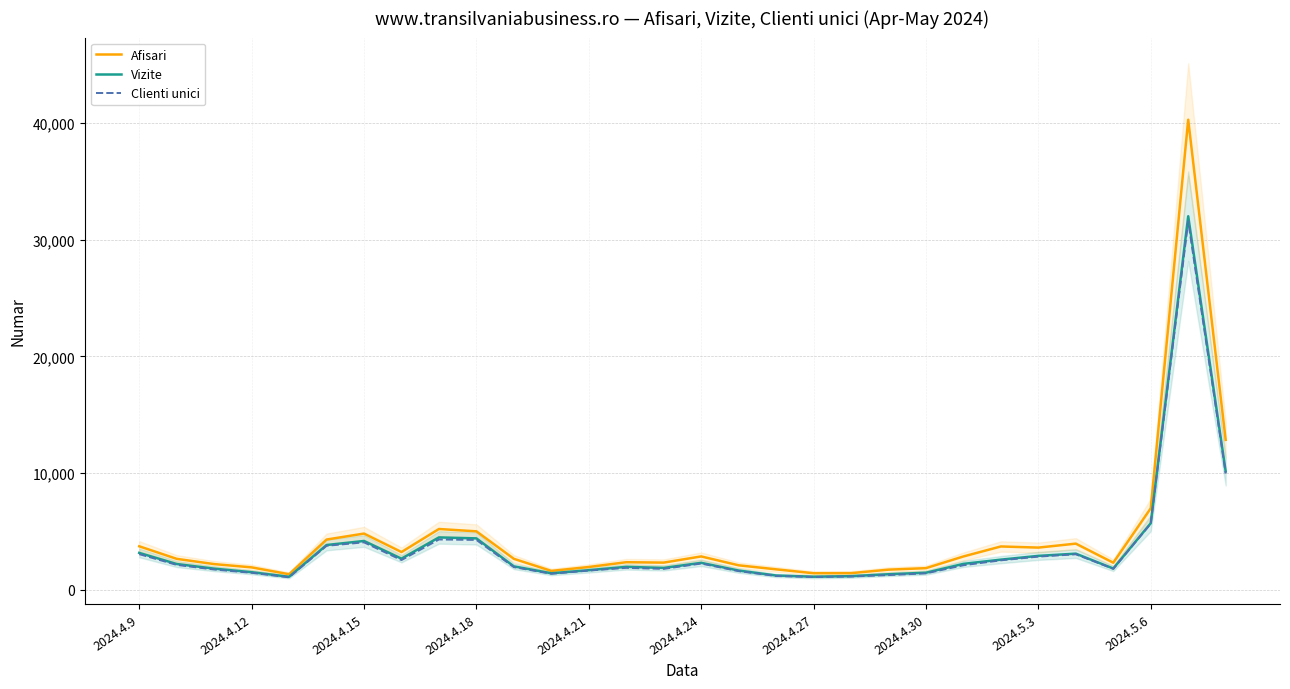

What value does the Afisari series have at 14, to the nearest 50?

2300